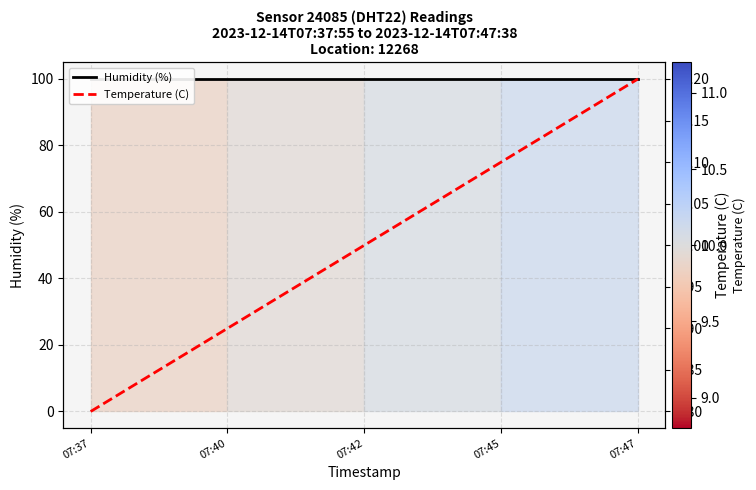

Between 07:45 and 07:47, which series saw the biggest shift?

Temperature (C)